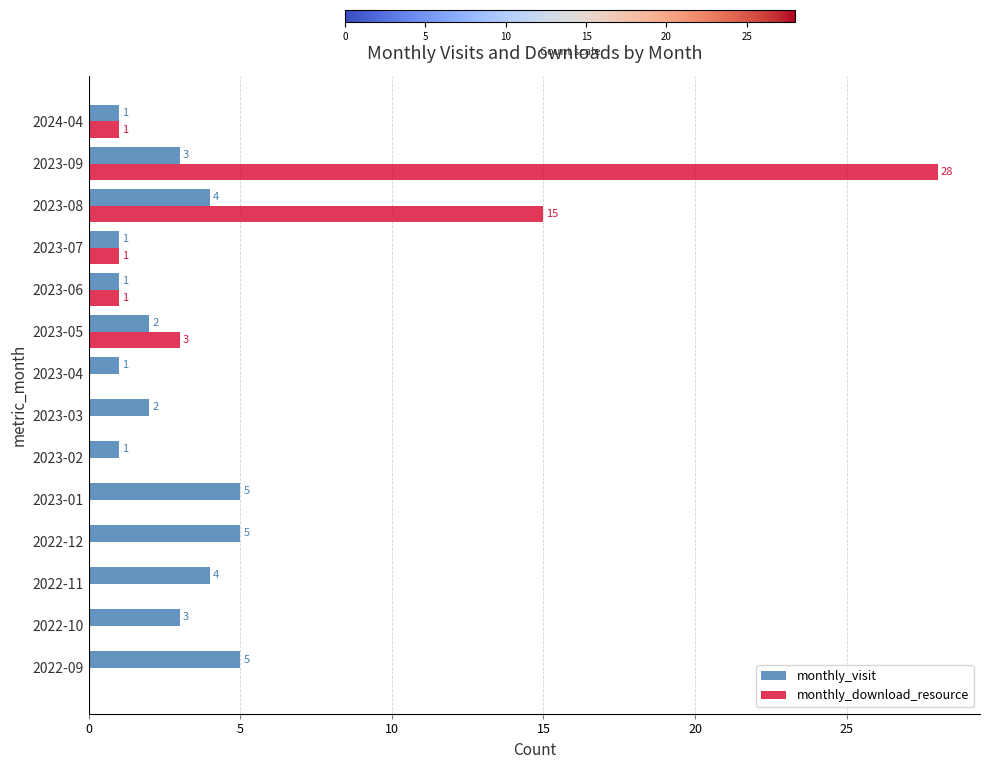

What are all the series names shown in the legend?

monthly_visit, monthly_download_resource